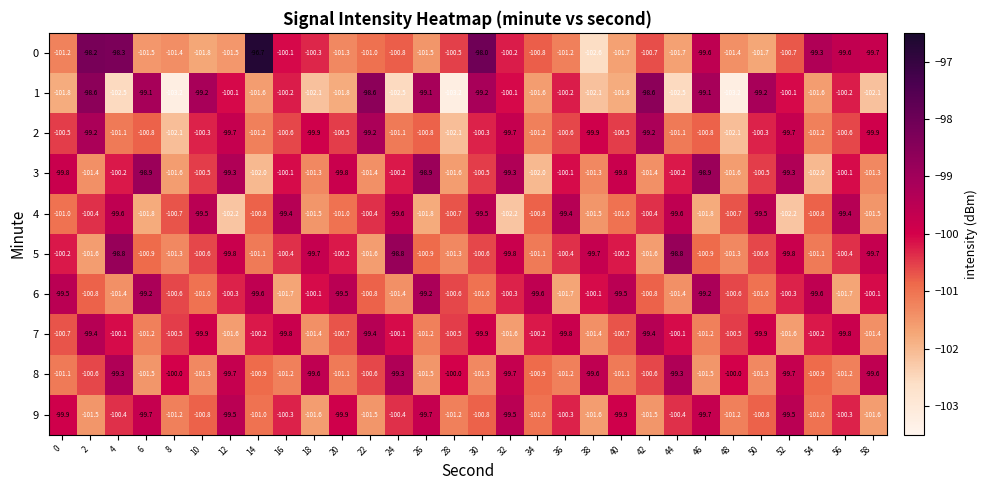

True or false: 0 has a value of -100.3 at 18.

True